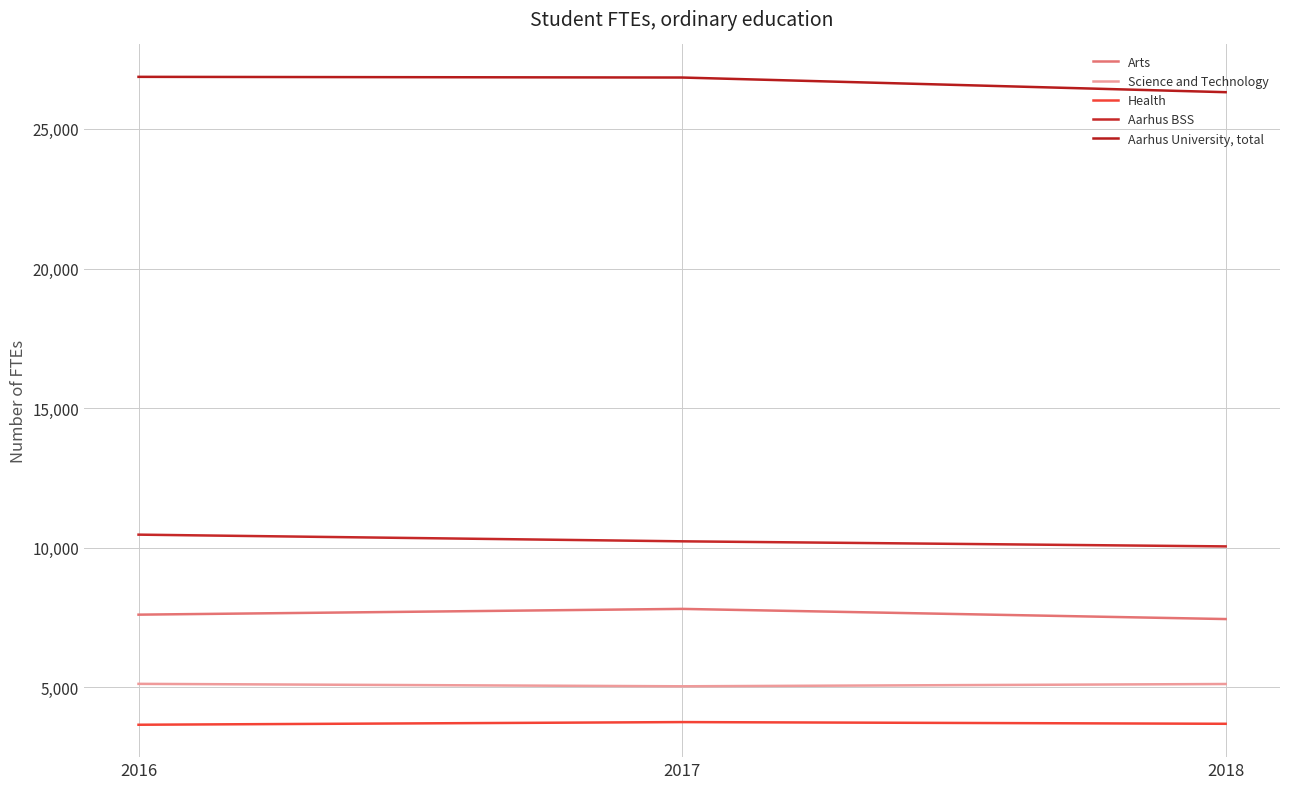

True or false: Aarhus BSS has a value of 6348.7 at 2017.

False